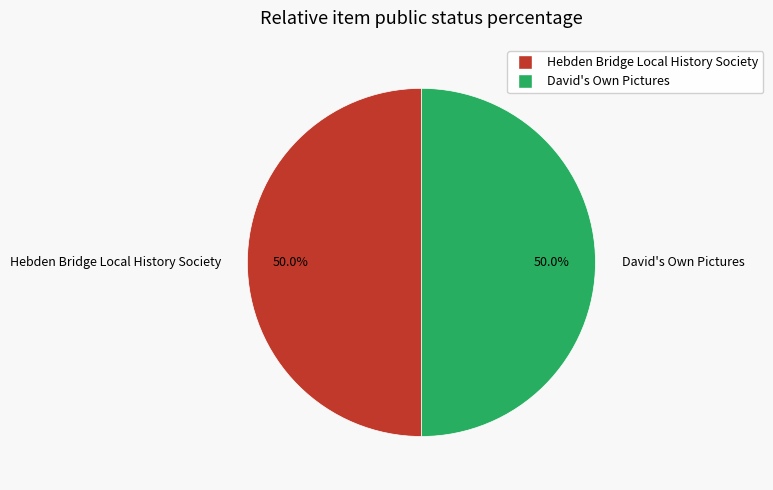

How many segments does this pie chart have?

2